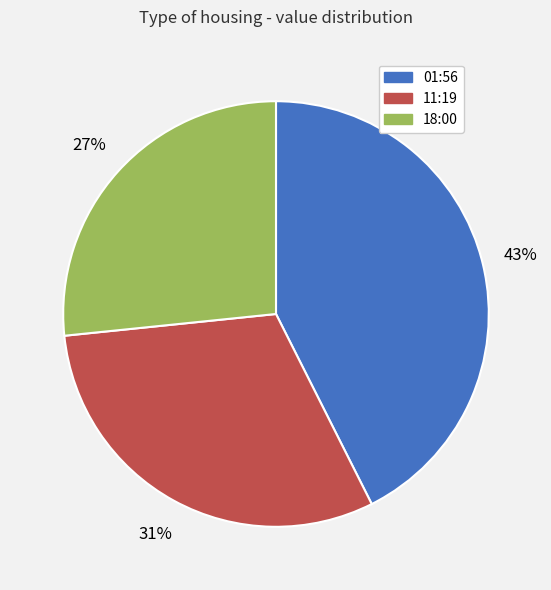

To the nearest percent, what is the average slice percentage?

33%